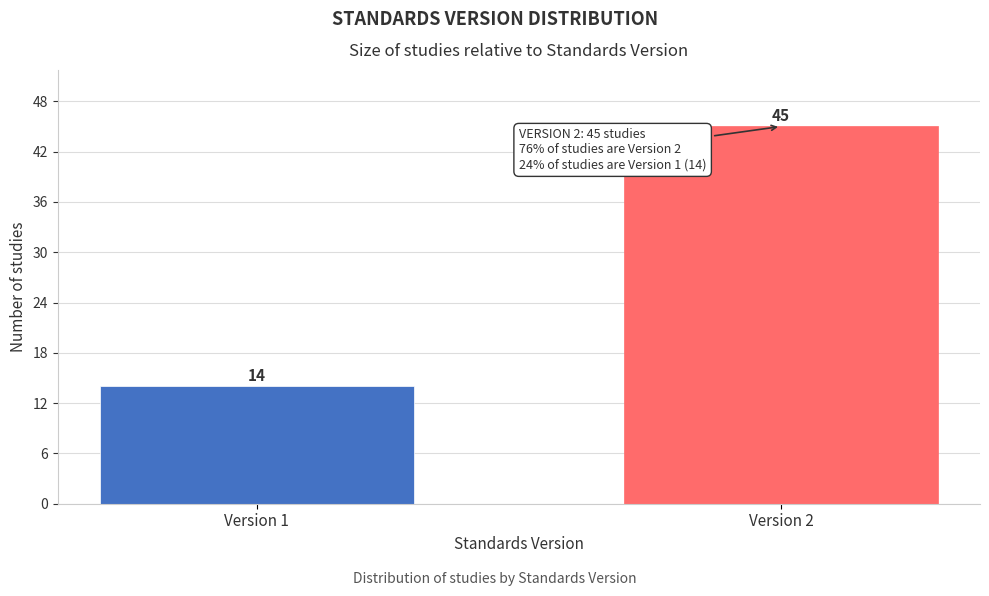

Reading right to left, transcribe all the data shown in this chart.

Version 2=45	Version 1=14